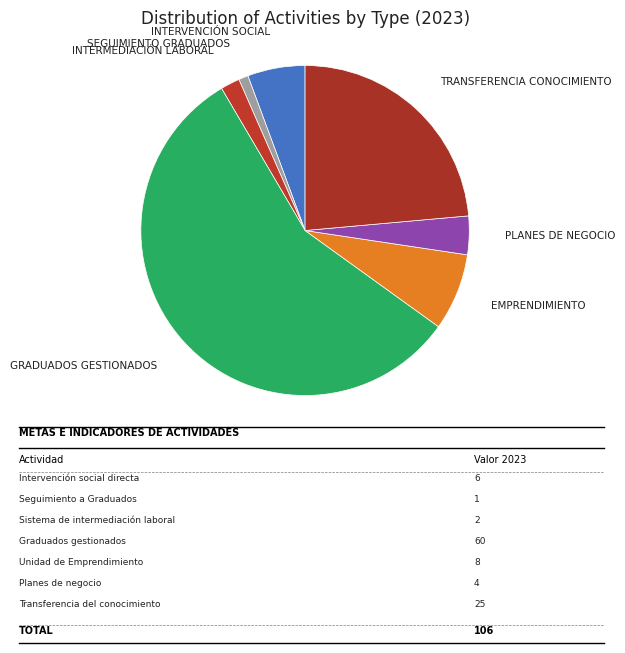

How many segments does this pie chart have?

7